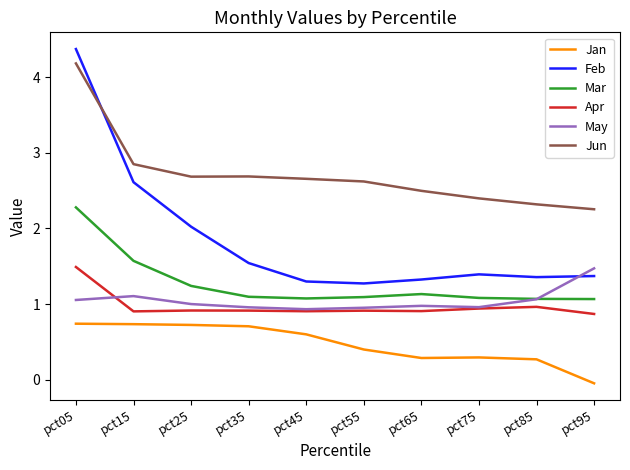

True or false: Jun and Mar intersect in this chart.

False